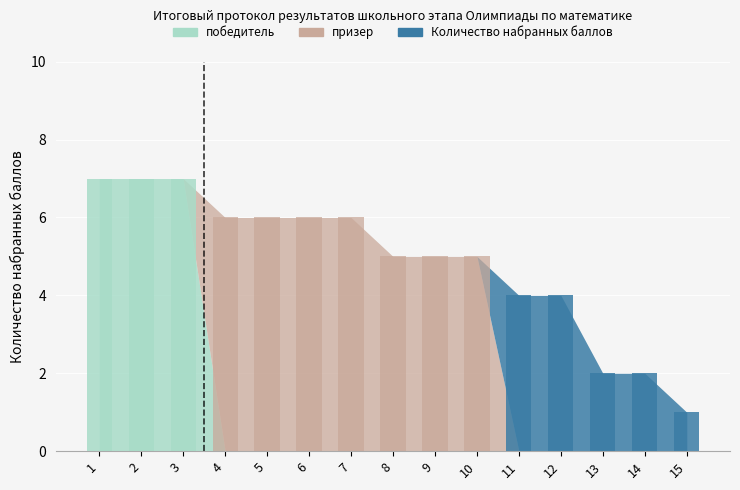

At which label does победитель reach its peak?

1